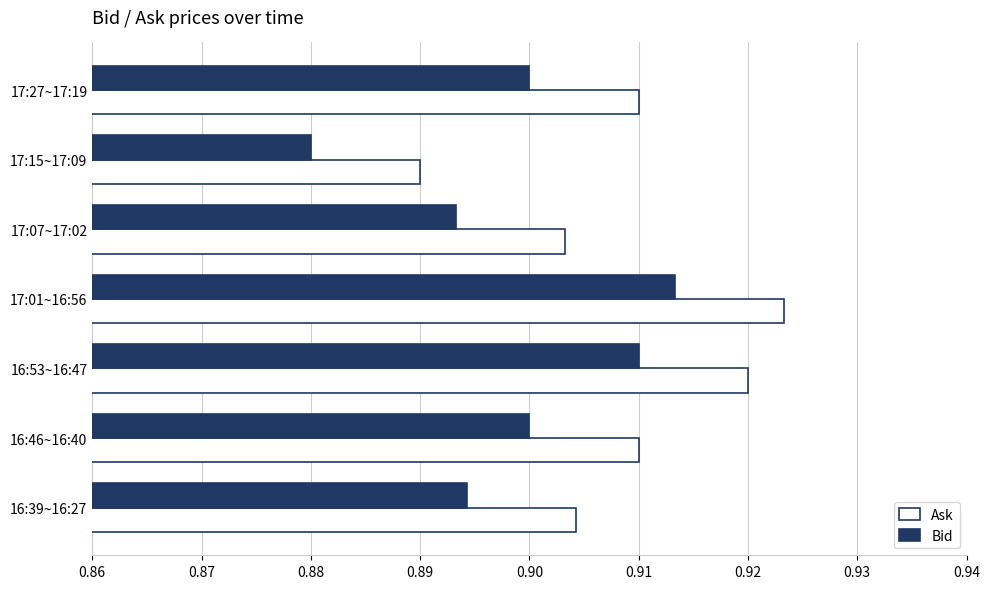

Which series has the largest total across all categories?

Ask